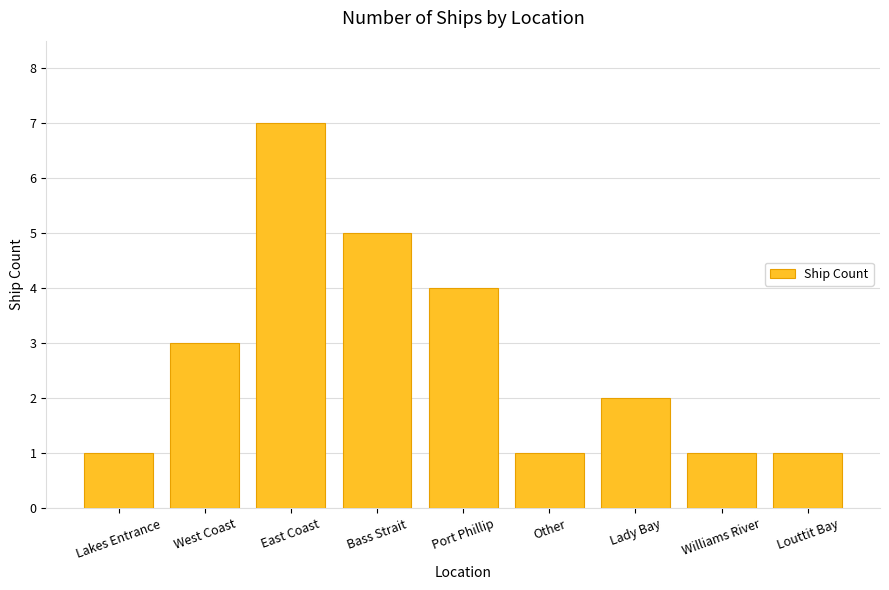

What position from the right is East Coast?

7